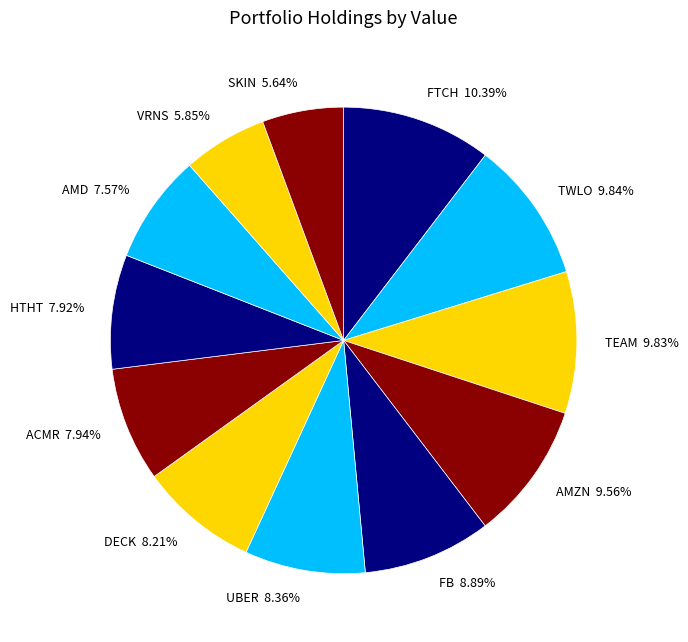

The TWLO slice represents 3% of the pie. True or false?

False